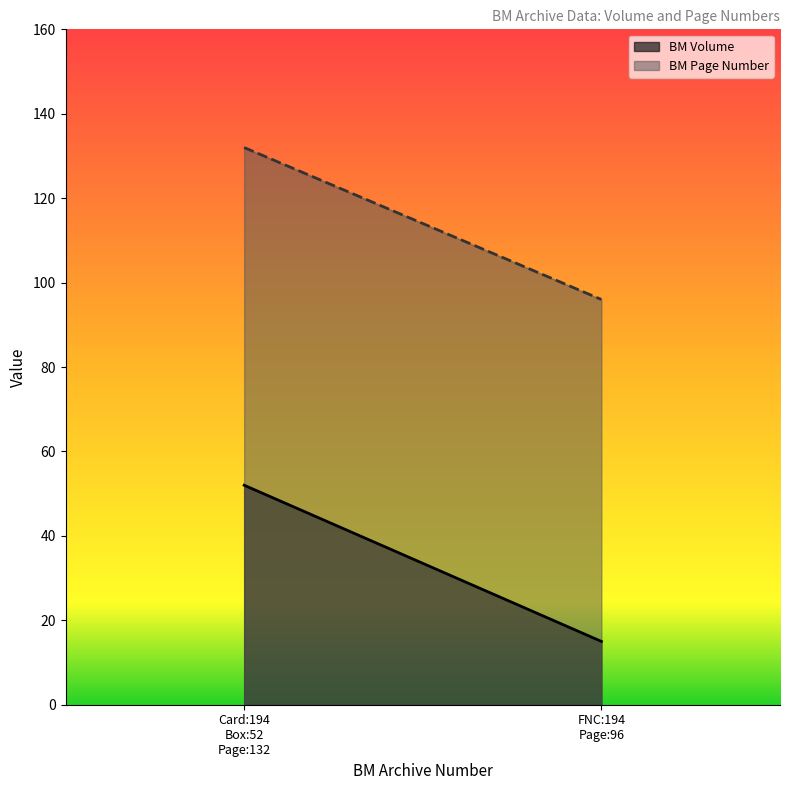

What is the minimum value for BM Page Number?

96